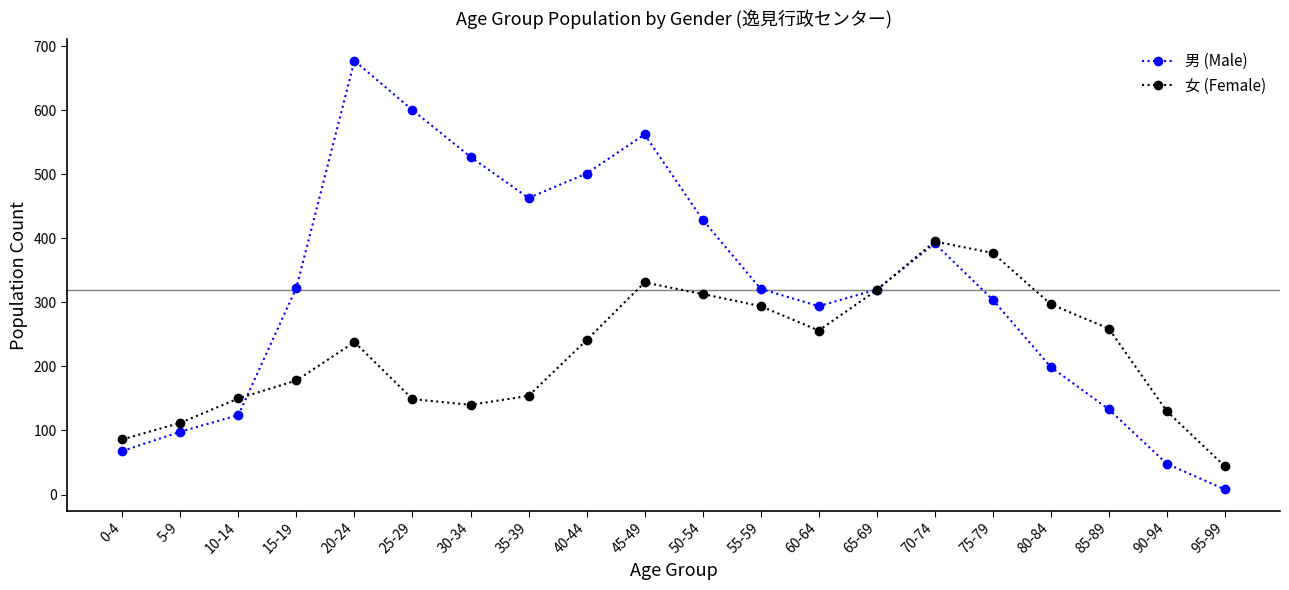

How many series are shown in this chart?

2